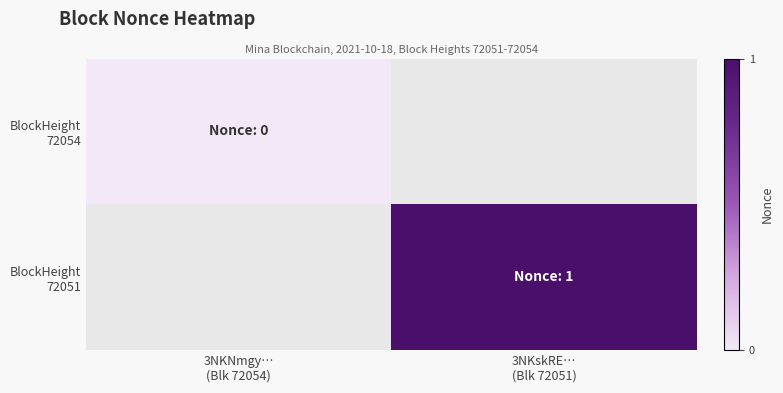

At how many categories does at least one series exceed 0?

1